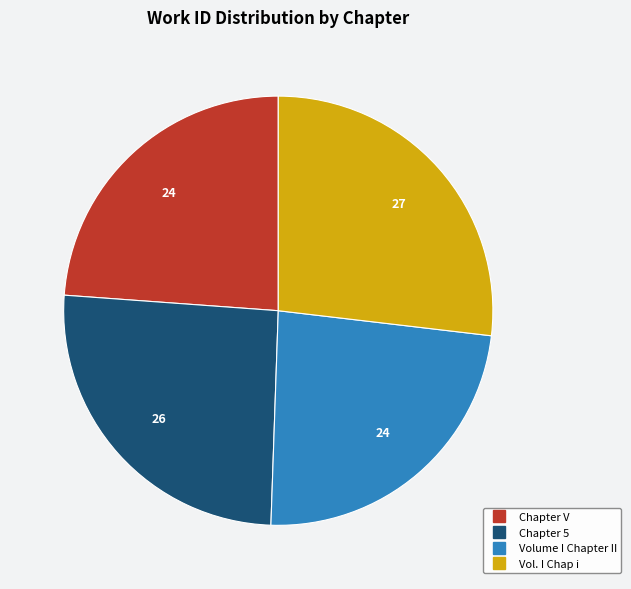

Do Chapter V and Vol. I Chap i together represent more than half of the pie?

Yes